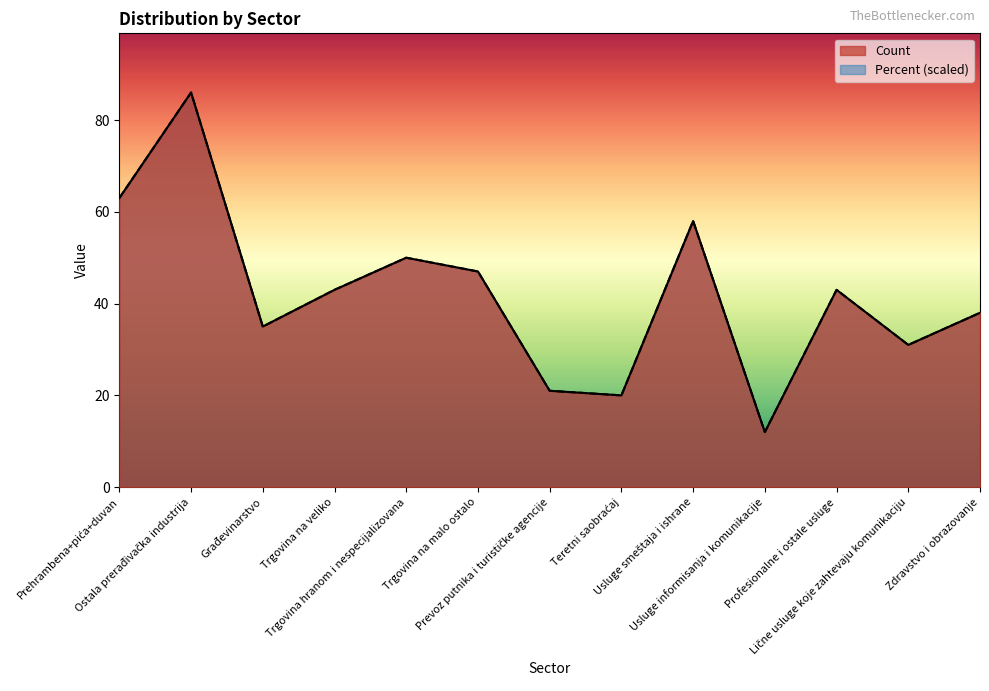

How many values in the Count series exceed 43?

5